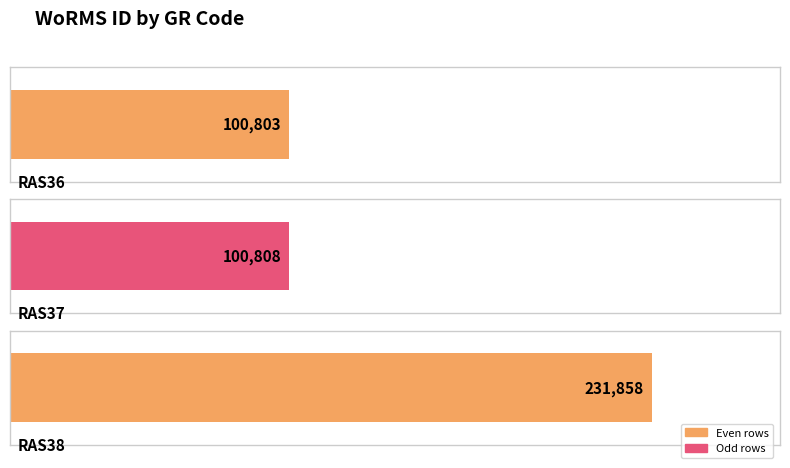

Reading left to right, what are all the values shown in this chart?

RAS36=100803	RAS37=100808	RAS38=231858